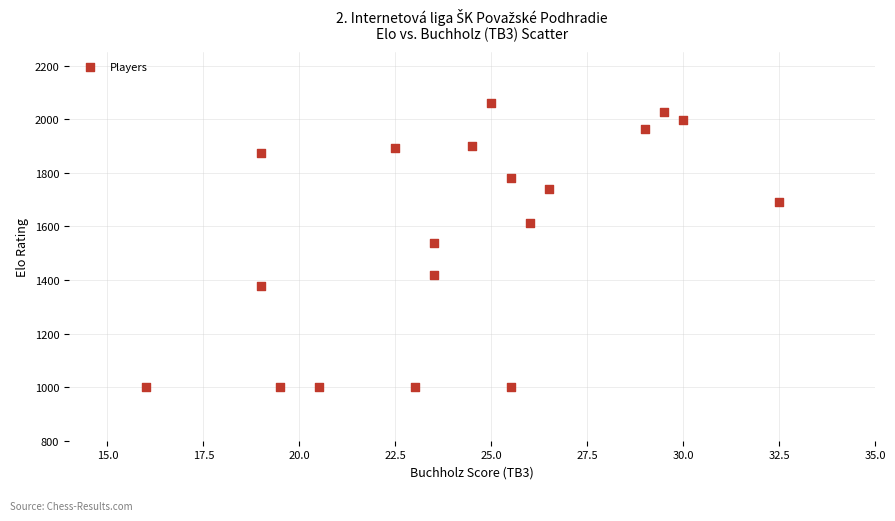

What is the range of Y values (max minus min)?

1059